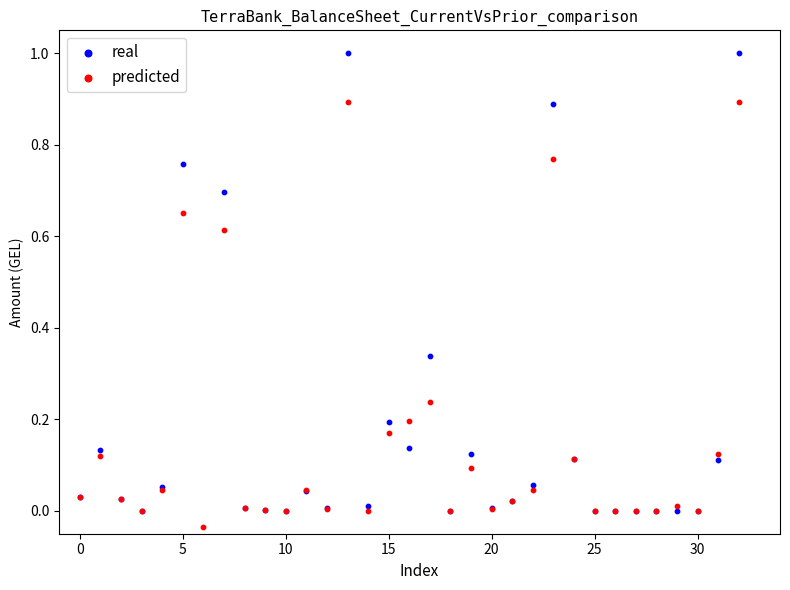

Which series has the widest spread of Y values?

real